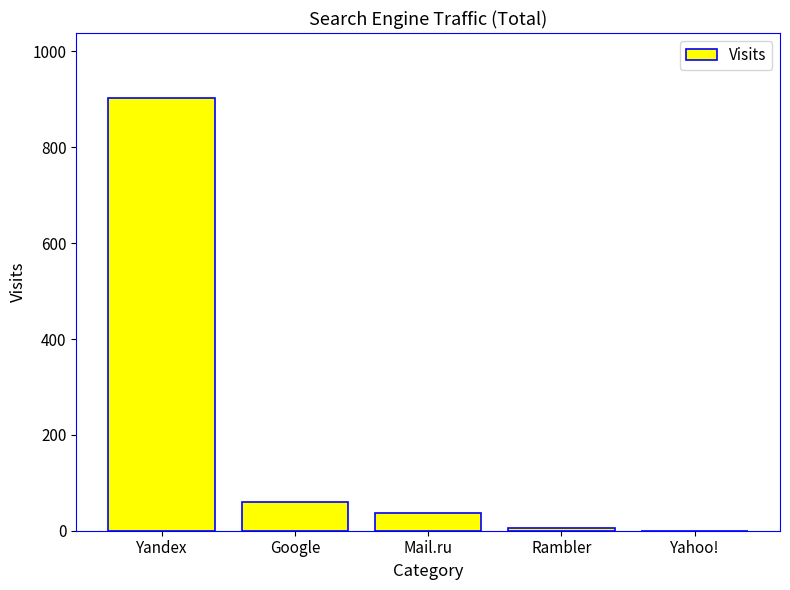

What is the sum of all values?

1006